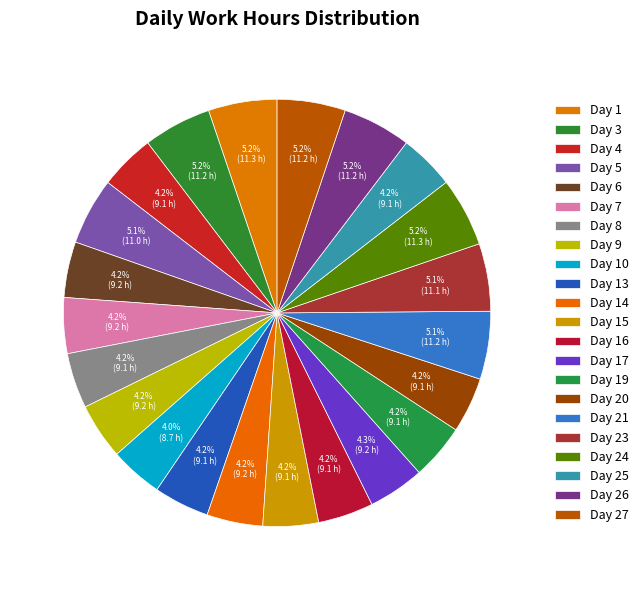

Is it true that Day 7 is 4% of the pie?

True